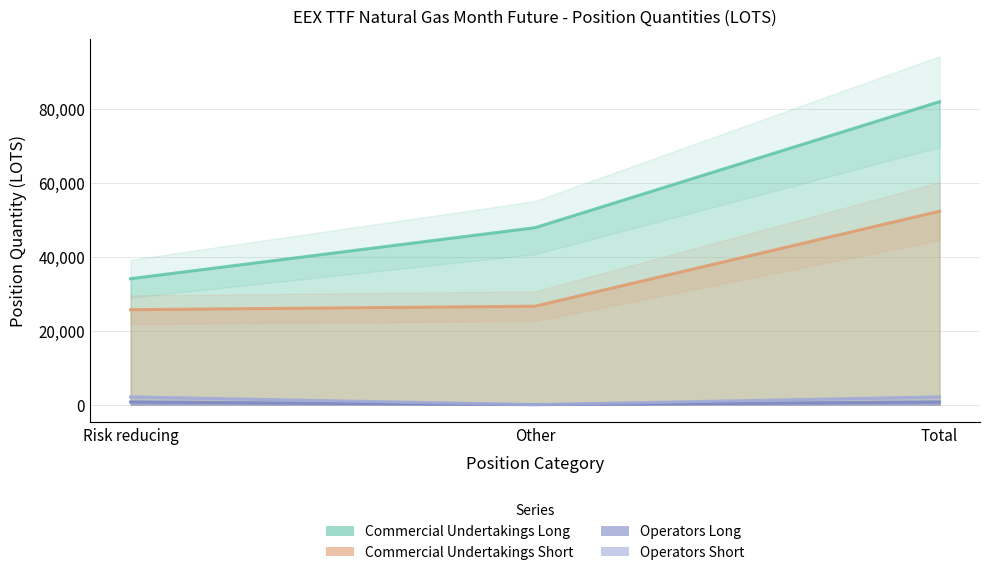

Rank the series at Other from highest to lowest value.

Commercial Undertakings Long, Commercial Undertakings Short, Operators Long, Operators Short